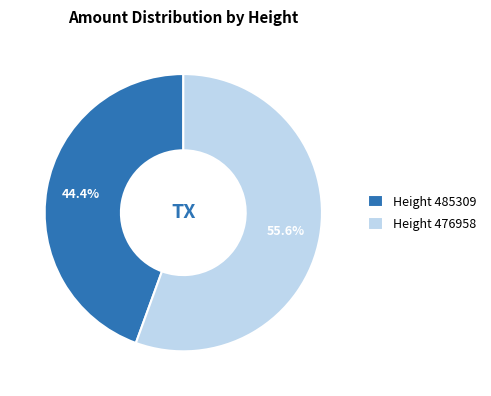

Count the number of slices in the pie.

2